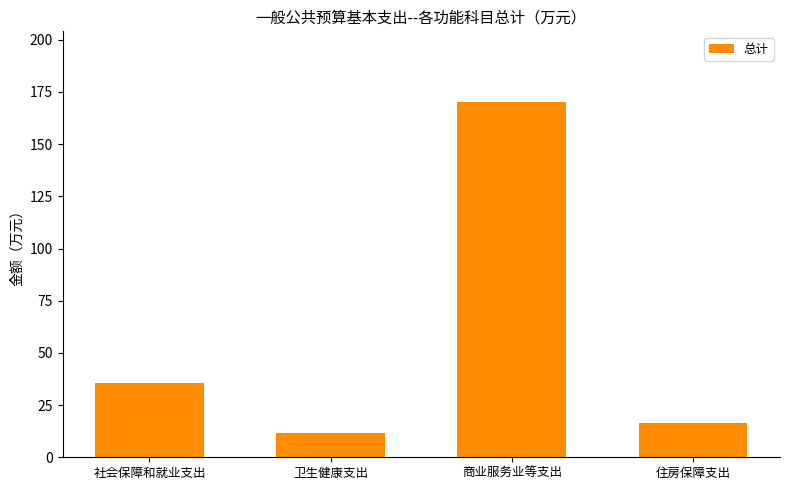

What position from the left is 商业服务业等支出?

3